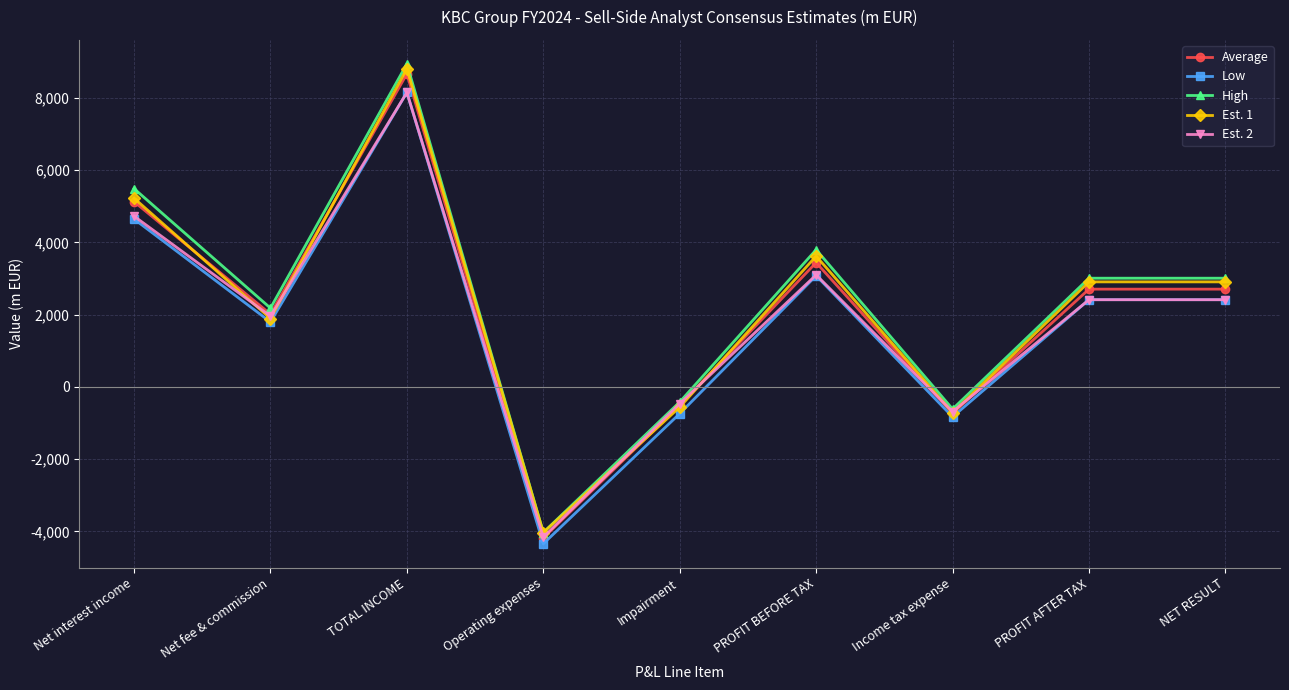

At which category is the sum across all series the highest?

TOTAL INCOME